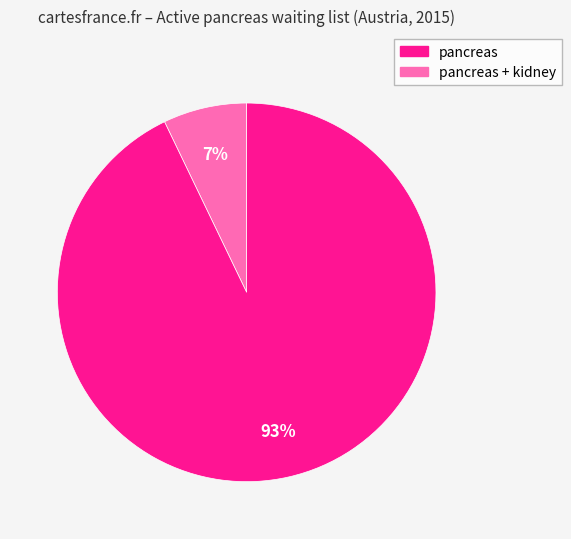

Which has a higher value, pancreas or pancreas + kidney?

pancreas + kidney